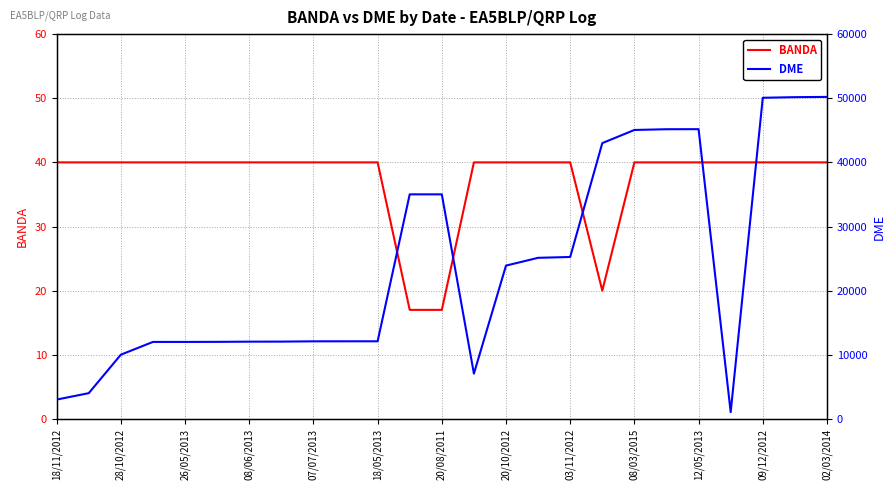

How many categories are shown in the chart?

25